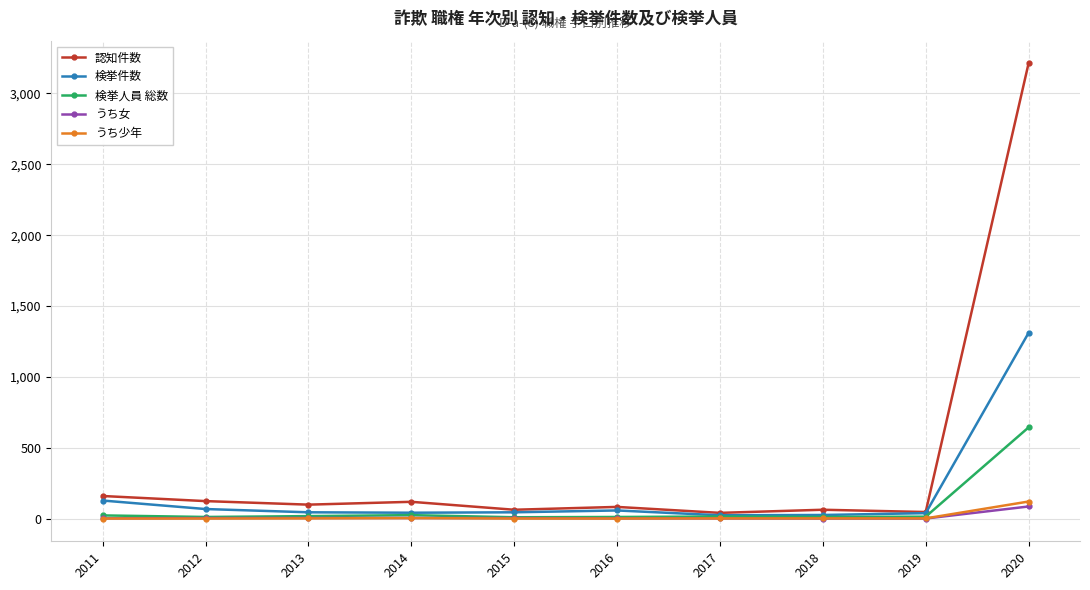

Rank the series by their maximum value, from highest to lowest.

認知件数, 検挙件数, 検挙人員 総数, うち少年, うち女